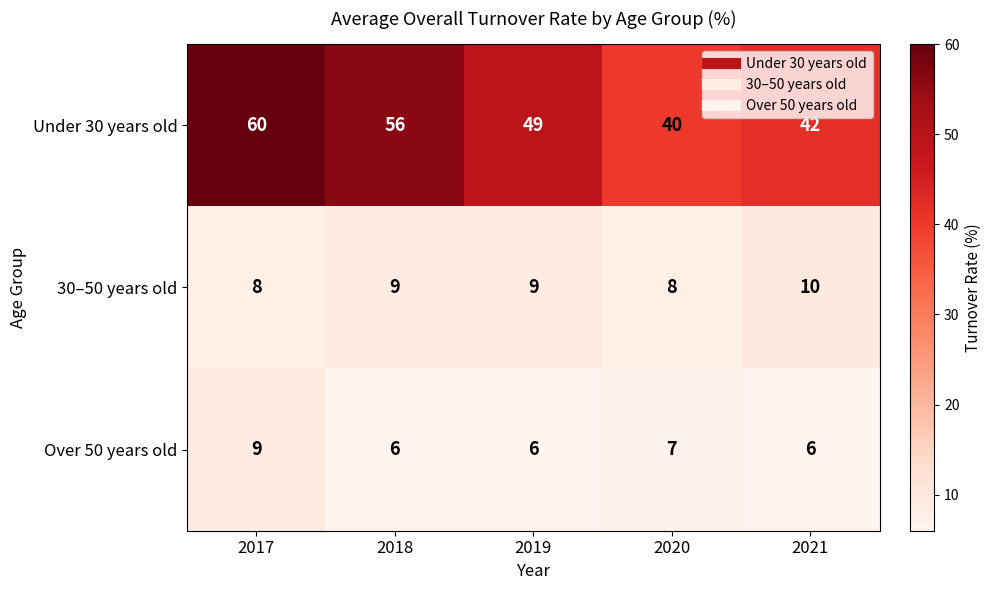

At which label does Under 30 years old first exceed 49?

2017